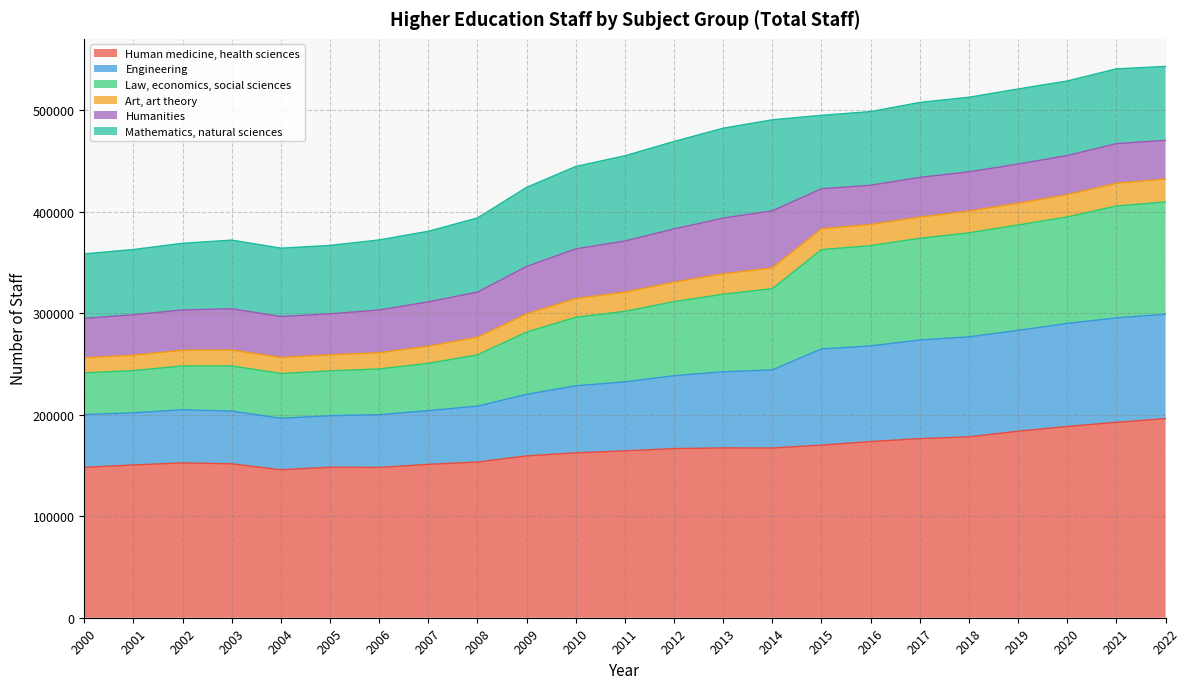

True or false: Human medicine, health sciences has more than 1 points higher than both neighbors.

True